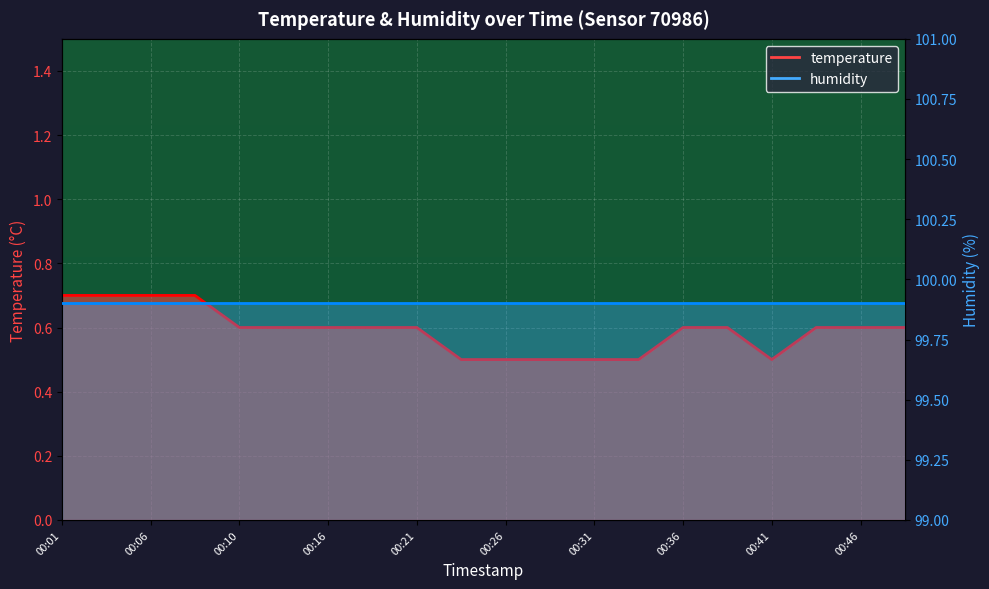

Reading left to right, transcribe all the data shown in this chart.

0.7	0.7	0.7	0.7	0.6	0.6	0.6	0.6	0.6	0.5	0.5	0.5	0.5	0.5	0.6	0.6	0.5	0.6	0.6	0.6